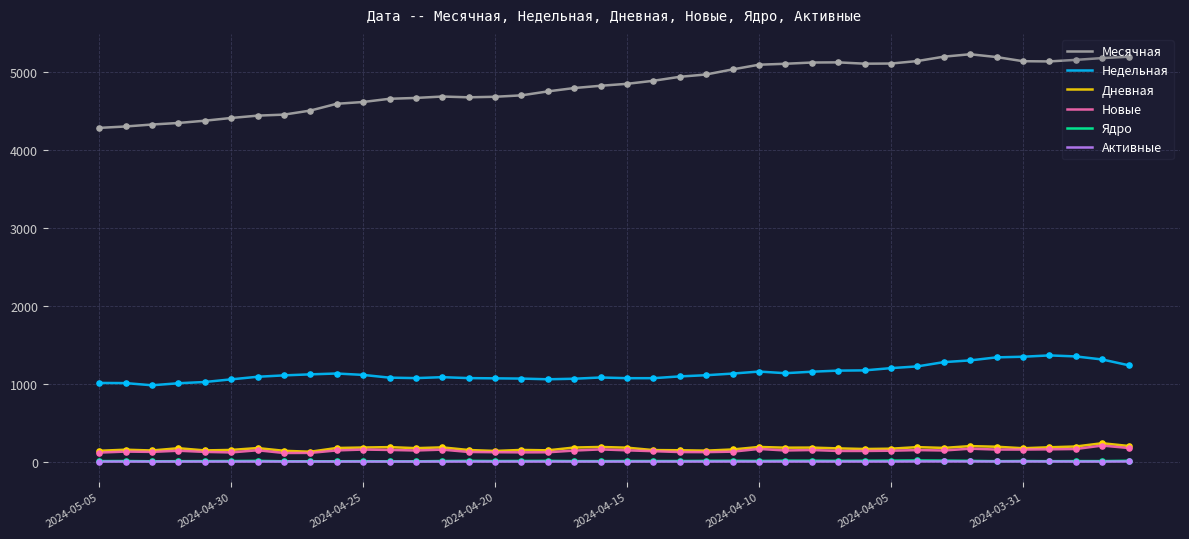

Which series has the widest spread of values?

Месячная